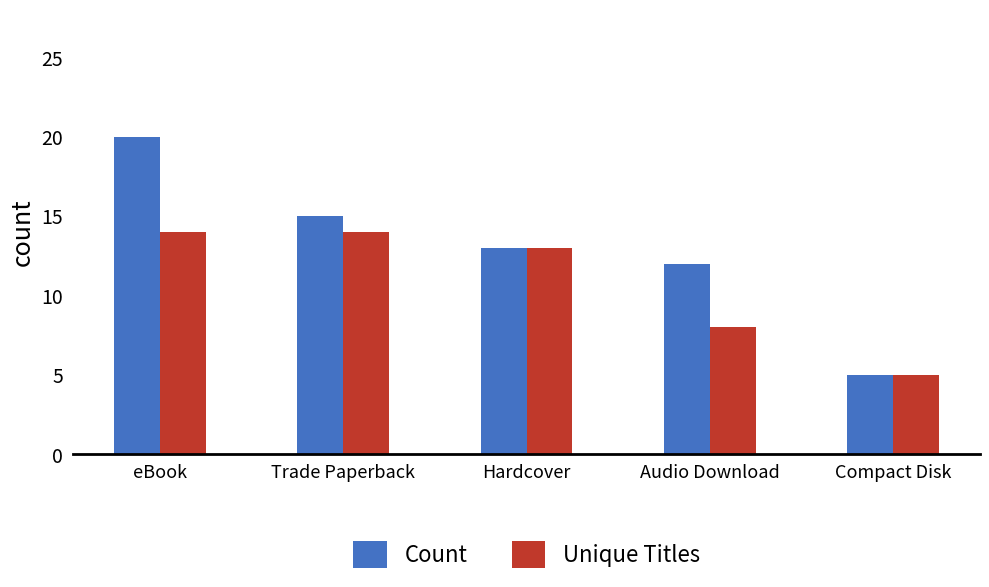

What position from the right is eBook?

5